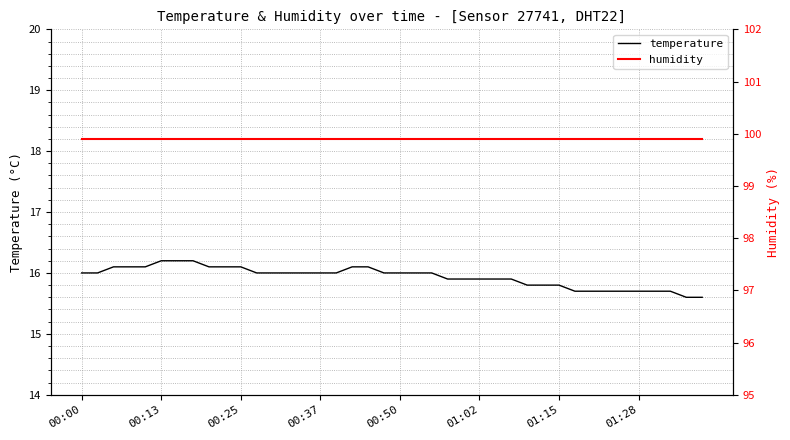

What is the minimum value shown in the chart?

15.6